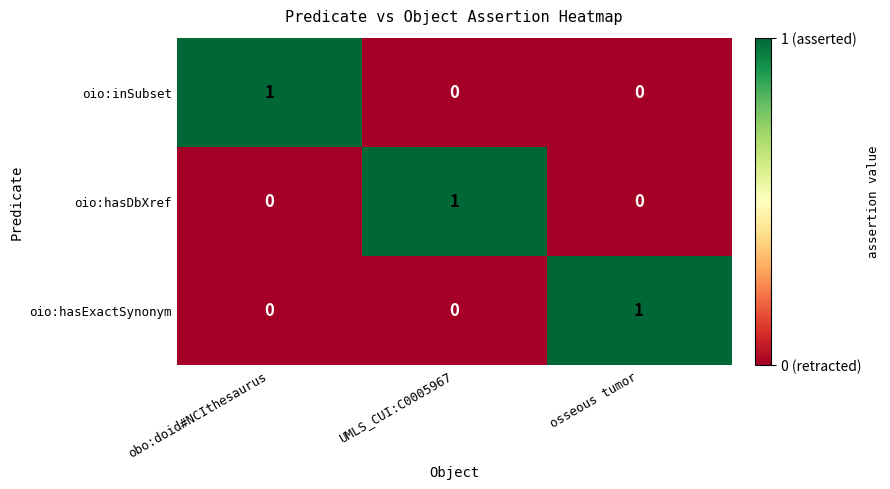

The oio:hasExactSynonym series shows -1 at obo:doid#NCIthesaurus. True or false?

False